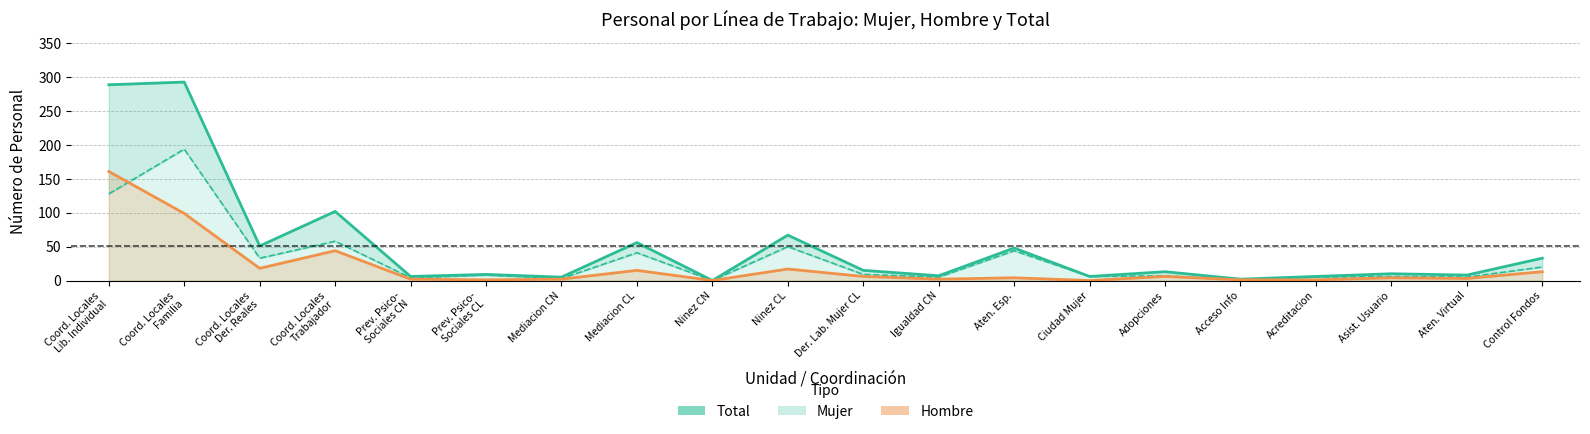

Rank the series at Coord. Locales
Der. Reales from lowest to highest value.

Hombre, Mujer, Total